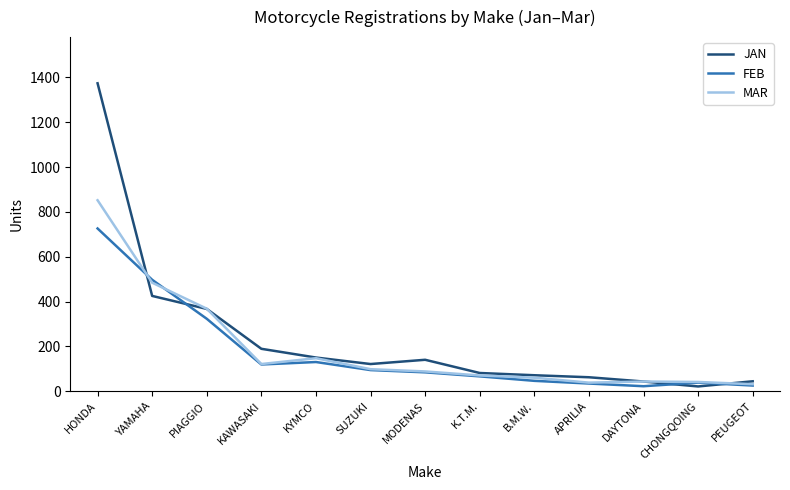

True or false: JAN and MAR intersect in this chart.

True